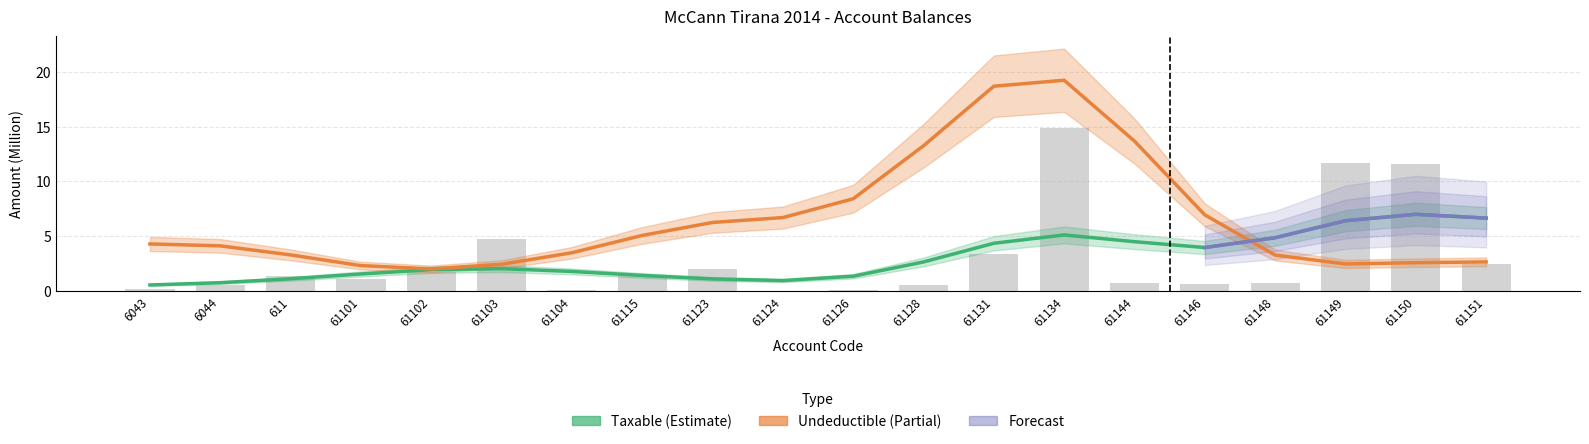

Rank the categories by value from highest to lowest.

61134, 61149, 61150, 61103, 61131, 61151, 61123, 61102, 61115, 611, 61101, 61144, 61148, 61146, 6044, 61128, 6043, 61126, 61104, 61124